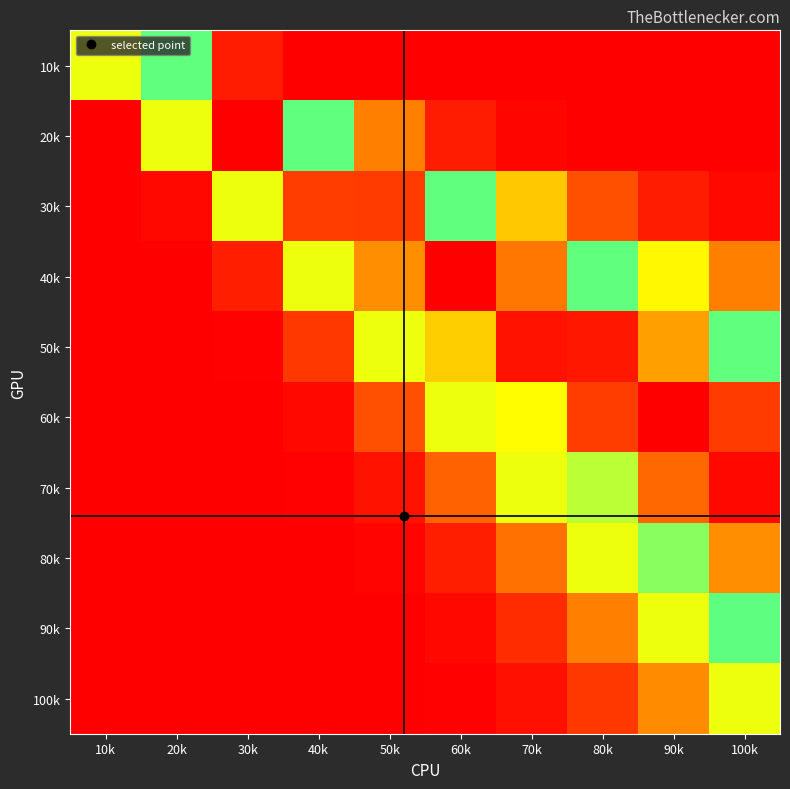

At which category does the chart reach its peak across all series?

30k